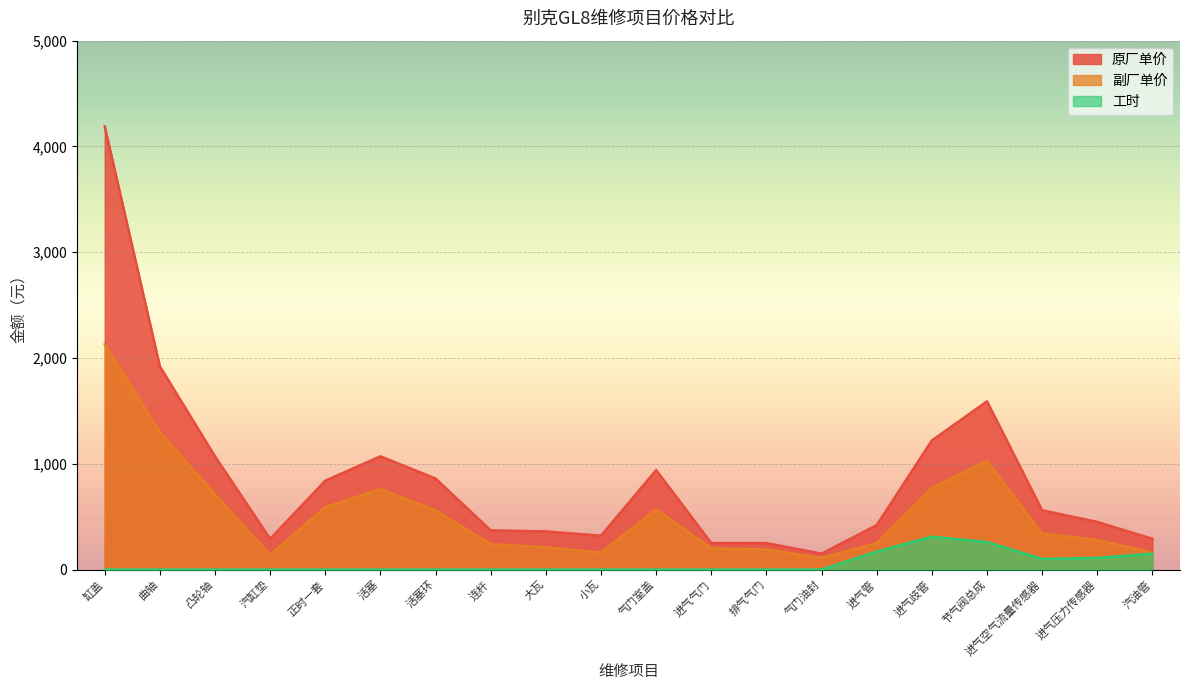

Rank the series at 曲轴 from lowest to highest value.

工时, 副厂单价, 原厂单价